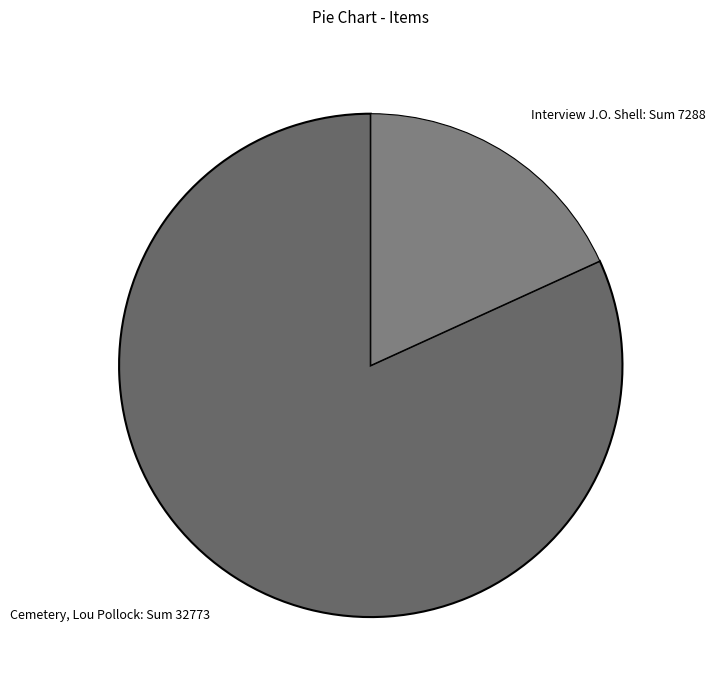

Combined, do Cemetery, Lou Pollock: Sum 32773 and Interview J.O. Shell: Sum 7288 account for over 50%?

Yes